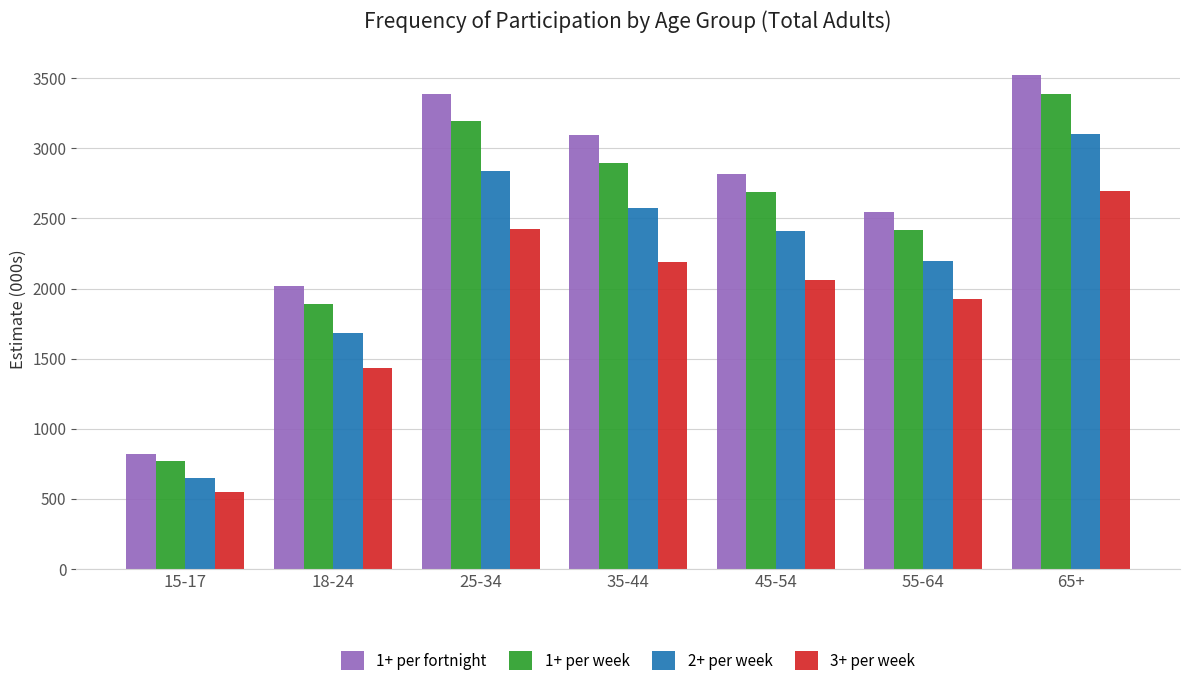

Which series has the widest spread of values?

1+ per fortnight